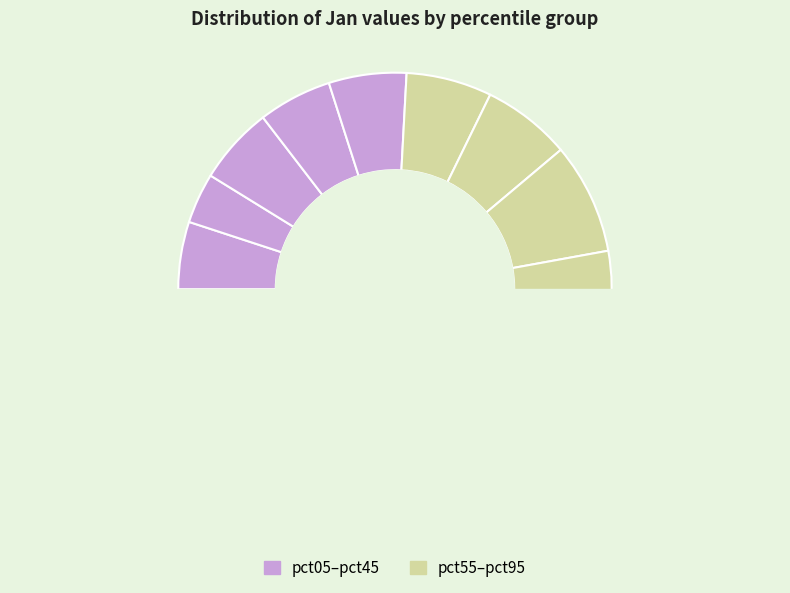

Is the sum of pct45 and pct55 greater than half?

No